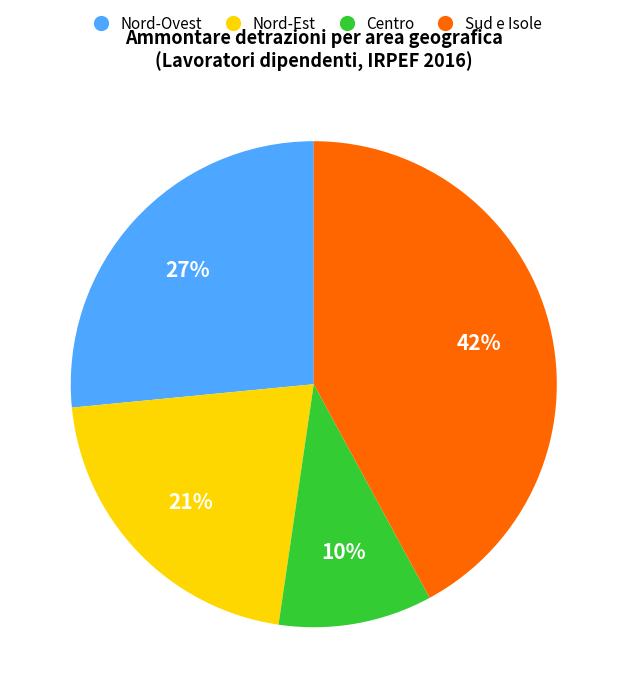

To the nearest percent, what is the difference between the largest and smallest slice percentages?

32%